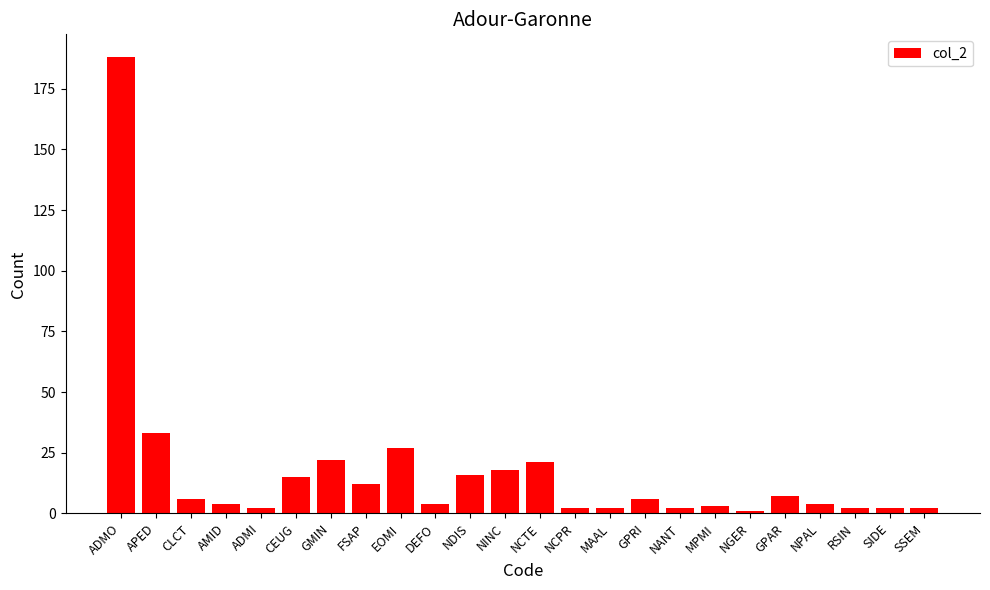

Does the chart contain any negative values?

No